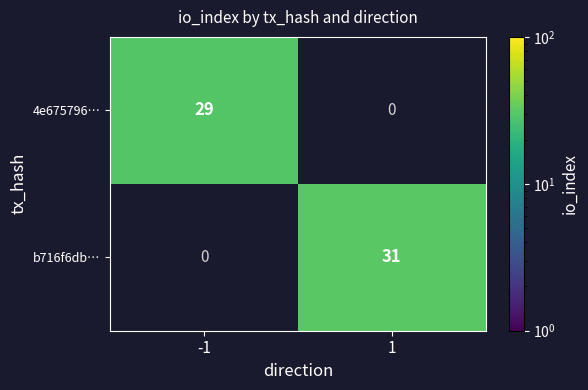

True or false: b716f6db… has a value of 46 at 1.

False